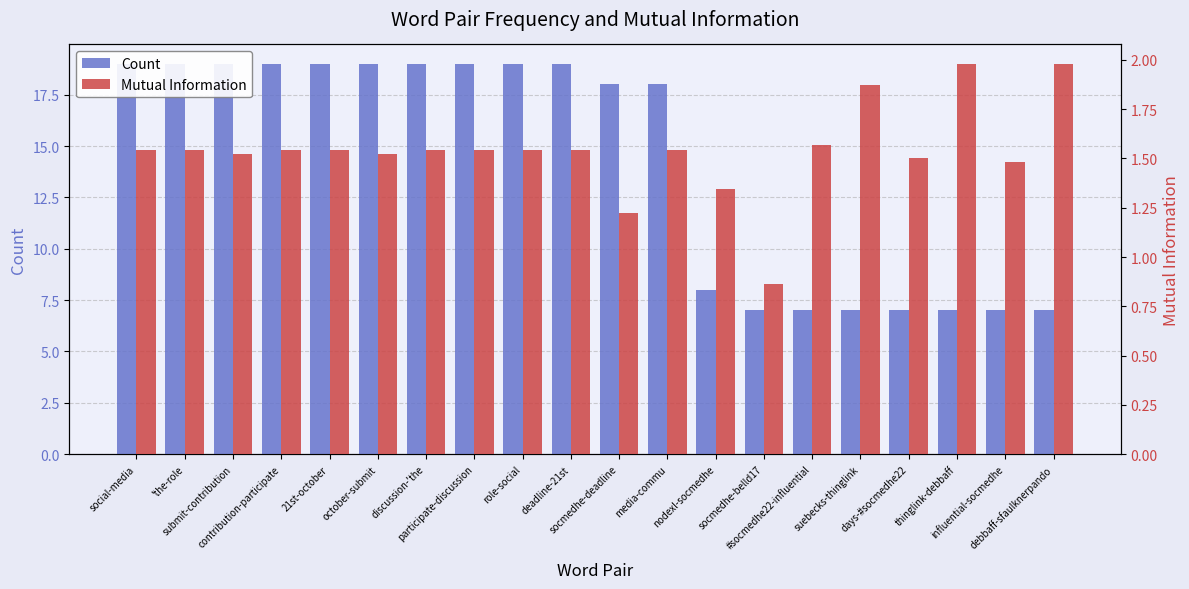

Does the chart contain any negative values?

No